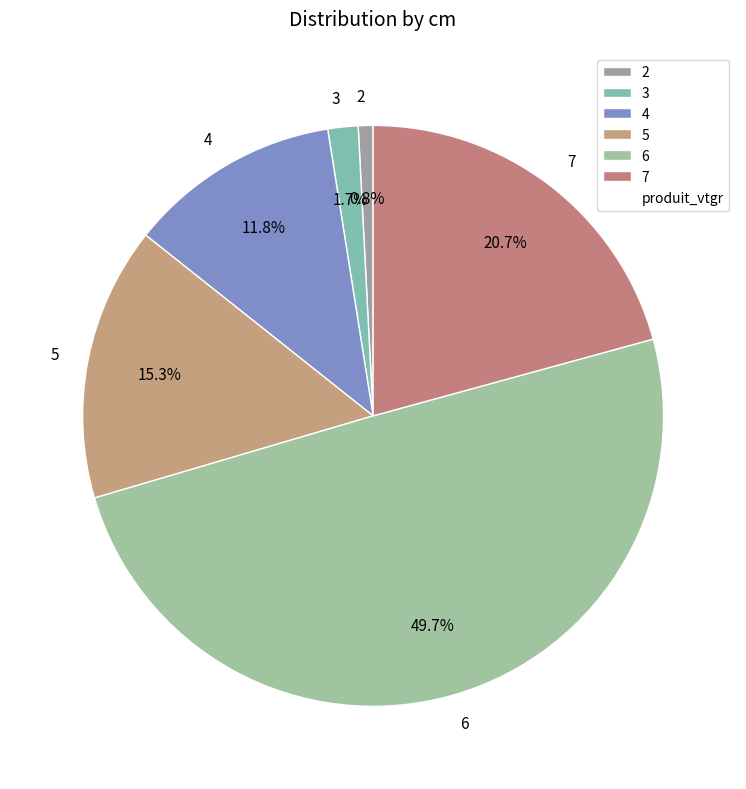

To the nearest percent, what portion does 2 represent?

1%